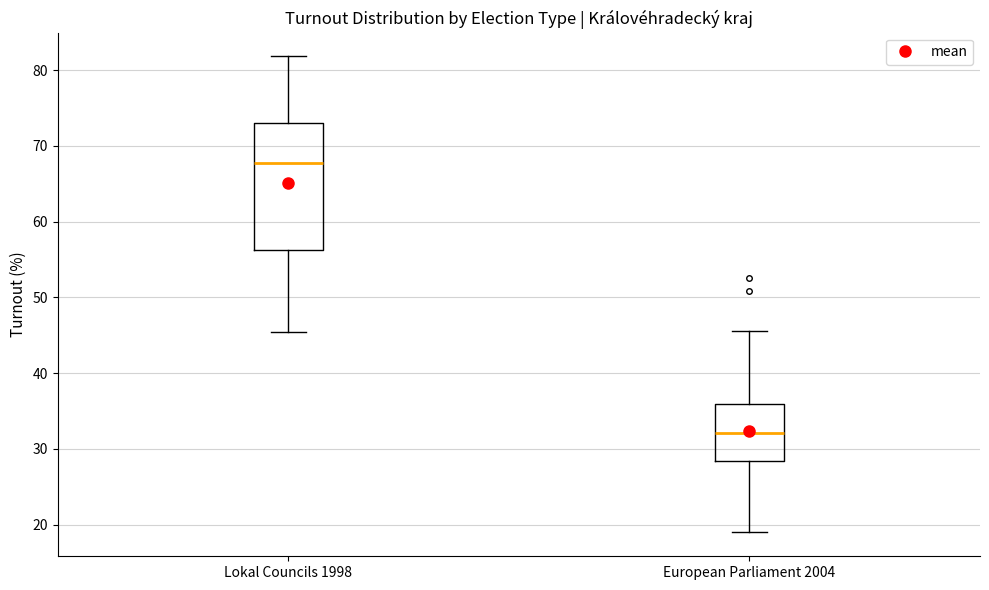

Reading left to right, transcribe this box plot: for each box, give where its median line is, the range the box spans, and where its two whiskers end, as read against the y-axis. The values are not printed on the chart, so give them approximately, as read against the axis.

Lokal Councils 1998: median 68, box 56 to 73, whiskers 45 to 82
European Parliament 2004: median 32, box 28 to 36, whiskers 19 to 46